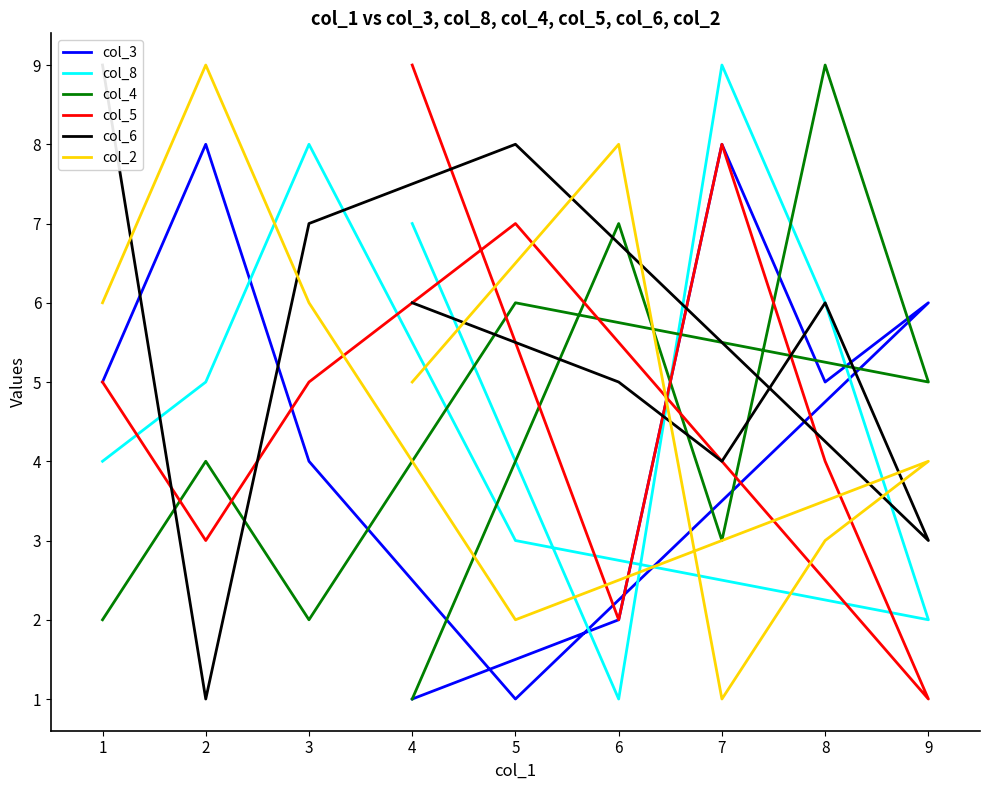

How many intersections are there between col_8 and col_4?

4